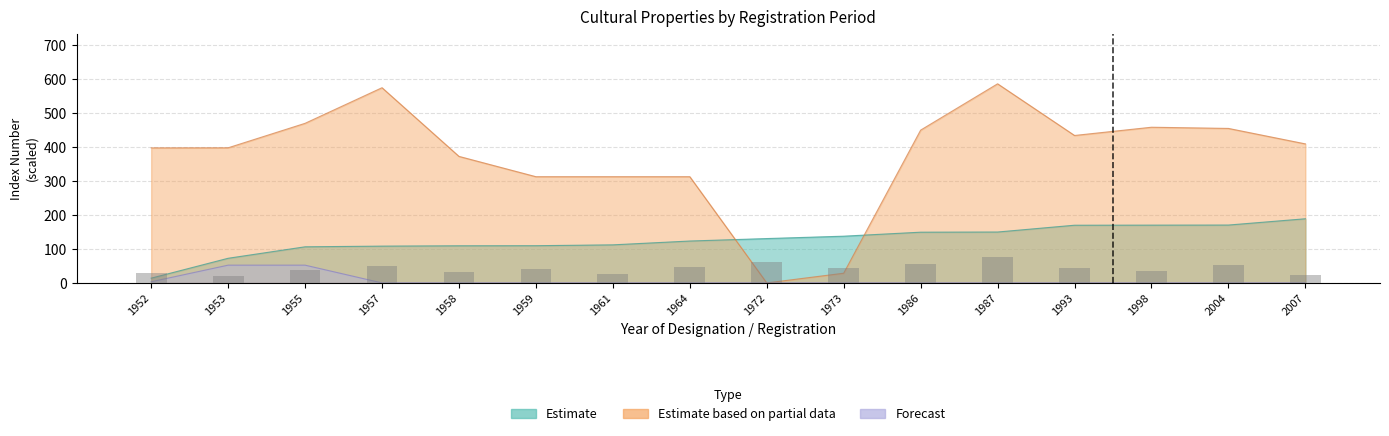

Count the number of categories in the chart.

16